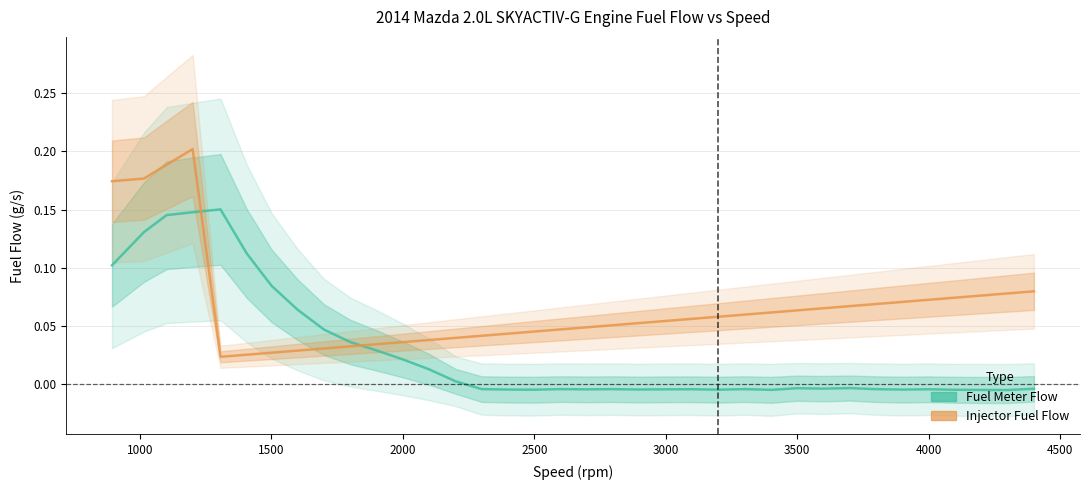

How many interior local peaks does the Injector Fuel Flow series have?

1